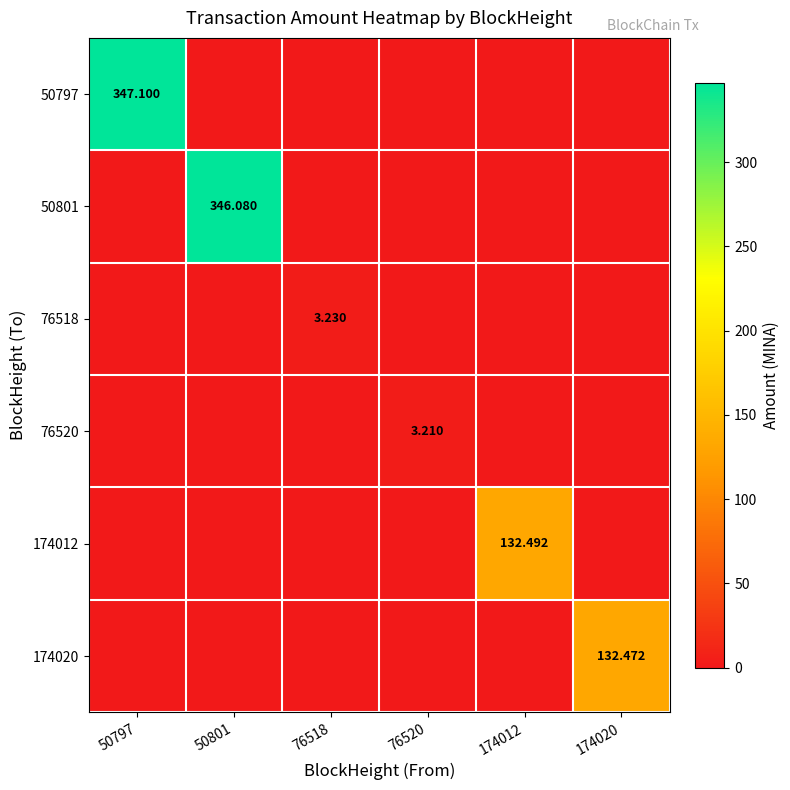

Is the value of 174020 at 174020 greater than the value of 174012 at 174012?

No